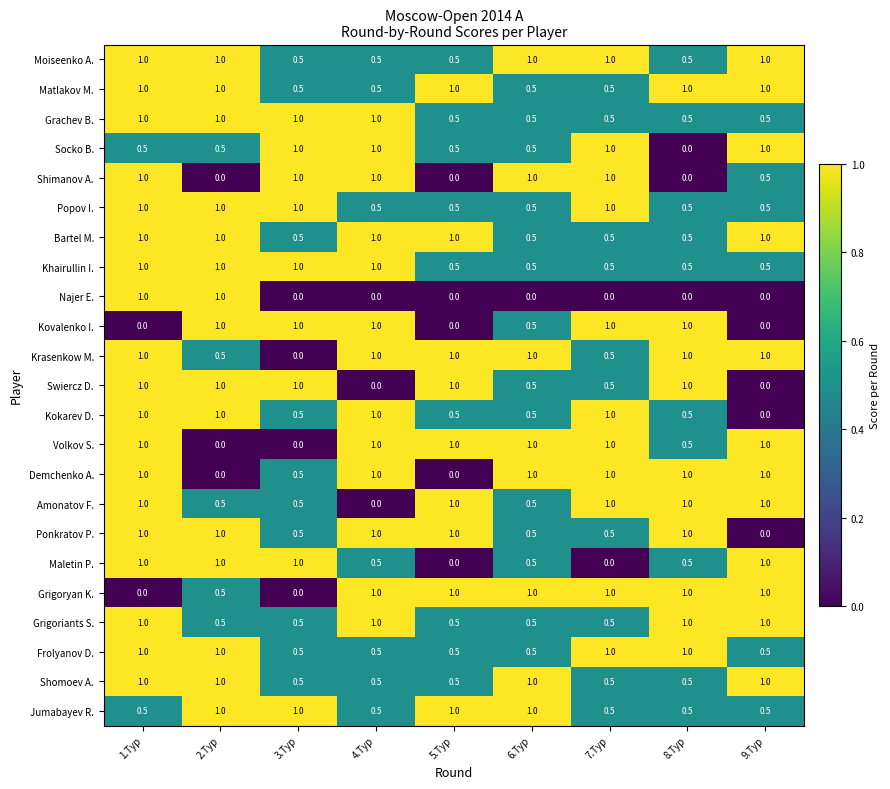

How many Moiseenko A. values are between 0 and 1?

9